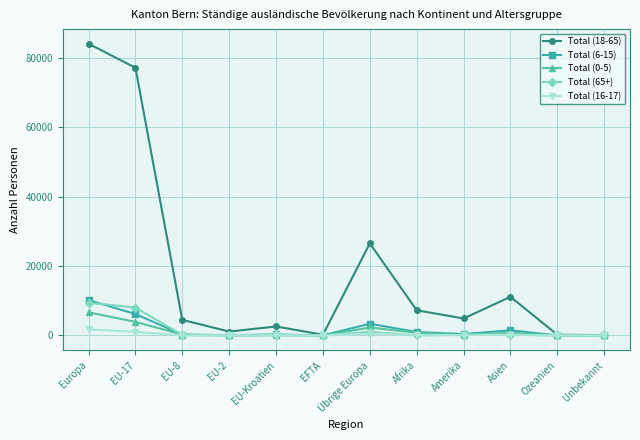

What is the spread (max minus min) of values at EU-17?

76171